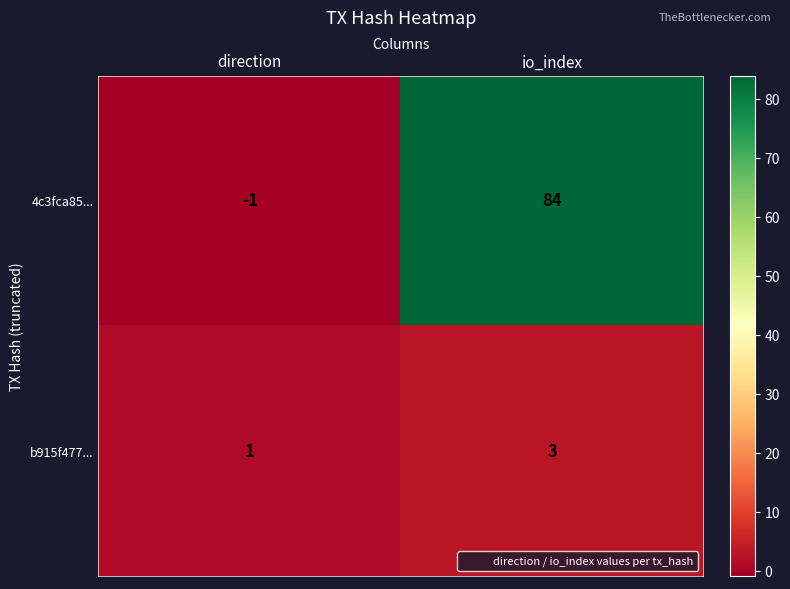

Where is 4c3fca85... nearest to the value 41?

direction